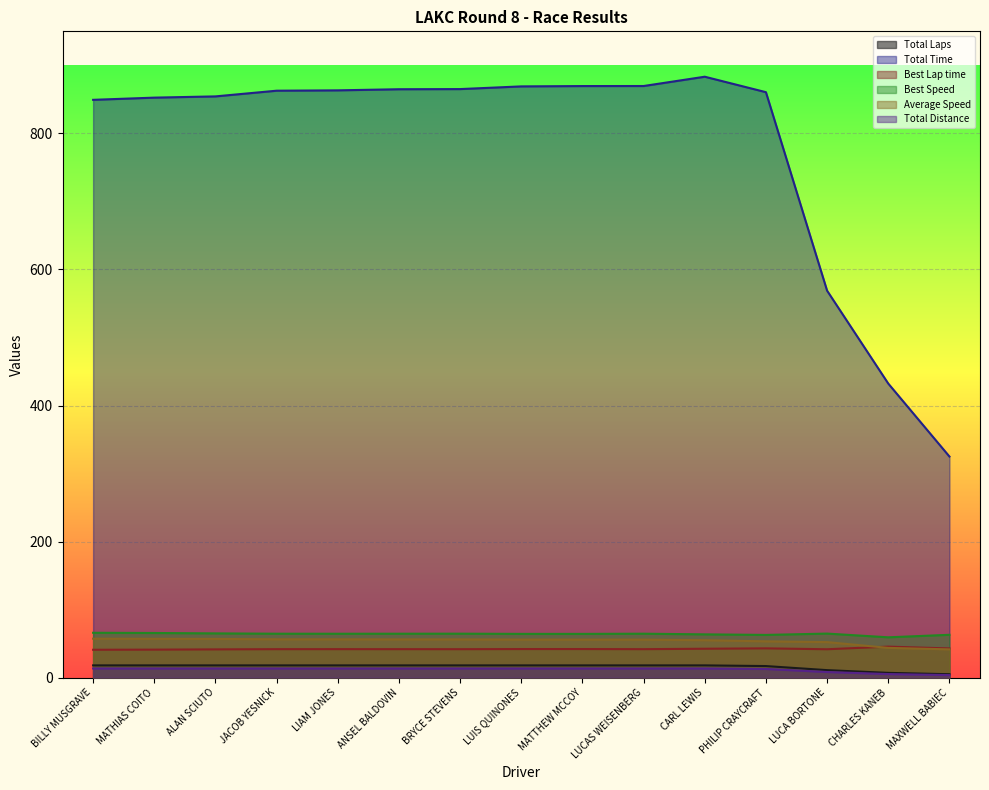

Reading left to right, list all the values displayed in this chart.

Total Laps: BILLY MUSGRAVE=18.0	MATHIAS COITO=18.0	ALAN SCIUTO=18.0	JACOB YESNICK=18.0	LIAM JONES=18.0	ANSEL BALDOVIN=18.0	BRYCE STEVENS=18.0	LUIS QUINONES=18.0	MATTHEW MCCOY=18.0	LUCAS WEISENBERG=18.0	CARL LEWIS=18.0	PHILIP CRAYCRAFT=17.0	LUCA BORTONE=11.0	CHARLES KANEB=7.0	MAXWELL BABIEC=5.0
Total Time: BILLY MUSGRAVE=849.3	MATHIAS COITO=852.5	ALAN SCIUTO=854.4	JACOB YESNICK=862.7	LIAM JONES=863.3	ANSEL BALDOVIN=864.9	BRYCE STEVENS=865.1	LUIS QUINONES=869.1	MATTHEW MCCOY=869.6	LUCAS WEISENBERG=869.6	CARL LEWIS=883.3	PHILIP CRAYCRAFT=860.6	LUCA BORTONE=568.8	CHARLES KANEB=432.3	MAXWELL BABIEC=325.0
Best Lap time: BILLY MUSGRAVE=41.0	MATHIAS COITO=41.2	ALAN SCIUTO=41.5	JACOB YESNICK=41.8	LIAM JONES=41.9	ANSEL BALDOVIN=41.8	BRYCE STEVENS=41.8	LUIS QUINONES=42.0	MATTHEW MCCOY=42.0	LUCAS WEISENBERG=41.8	CARL LEWIS=42.5	PHILIP CRAYCRAFT=43.0	LUCA BORTONE=41.7	CHARLES KANEB=45.6	MAXWELL BABIEC=42.9
Best Speed: BILLY MUSGRAVE=65.9	MATHIAS COITO=65.6	ALAN SCIUTO=65.0	JACOB YESNICK=64.6	LIAM JONES=64.5	ANSEL BALDOVIN=64.5	BRYCE STEVENS=64.6	LUIS QUINONES=64.3	MATTHEW MCCOY=64.3	LUCAS WEISENBERG=64.6	CARL LEWIS=63.6	PHILIP CRAYCRAFT=62.8	LUCA BORTONE=64.7	CHARLES KANEB=59.3	MAXWELL BABIEC=62.9
Average Speed: BILLY MUSGRAVE=57.2	MATHIAS COITO=57.0	ALAN SCIUTO=56.9	JACOB YESNICK=56.3	LIAM JONES=56.3	ANSEL BALDOVIN=56.2	BRYCE STEVENS=56.2	LUIS QUINONES=55.9	MATTHEW MCCOY=55.9	LUCAS WEISENBERG=55.9	CARL LEWIS=55.0	PHILIP CRAYCRAFT=53.3	LUCA BORTONE=52.2	CHARLES KANEB=43.7	MAXWELL BABIEC=41.5
Total Distance: BILLY MUSGRAVE=13.5	MATHIAS COITO=13.5	ALAN SCIUTO=13.5	JACOB YESNICK=13.5	LIAM JONES=13.5	ANSEL BALDOVIN=13.5	BRYCE STEVENS=13.5	LUIS QUINONES=13.5	MATTHEW MCCOY=13.5	LUCAS WEISENBERG=13.5	CARL LEWIS=13.5	PHILIP CRAYCRAFT=12.8	LUCA BORTONE=8.2	CHARLES KANEB=5.2	MAXWELL BABIEC=3.8